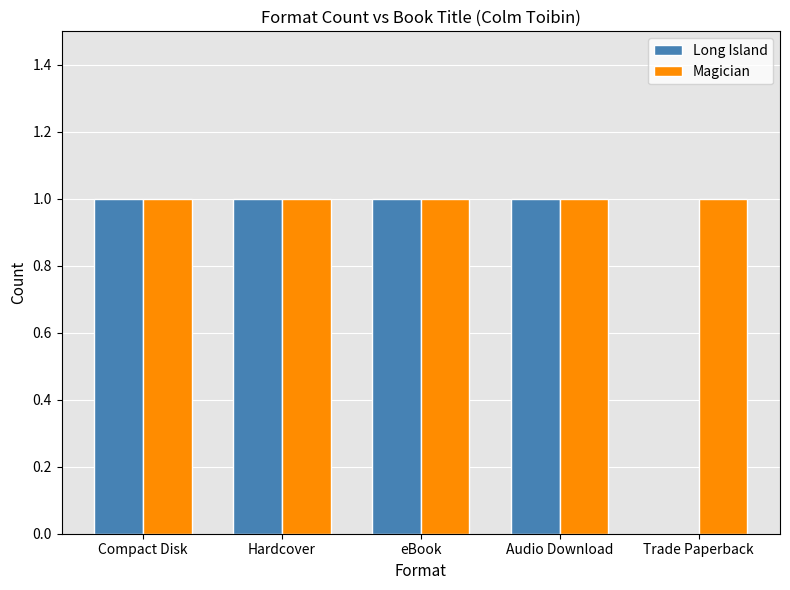

Is the value of Magician at Hardcover greater than the value of Long Island at Trade Paperback?

Yes